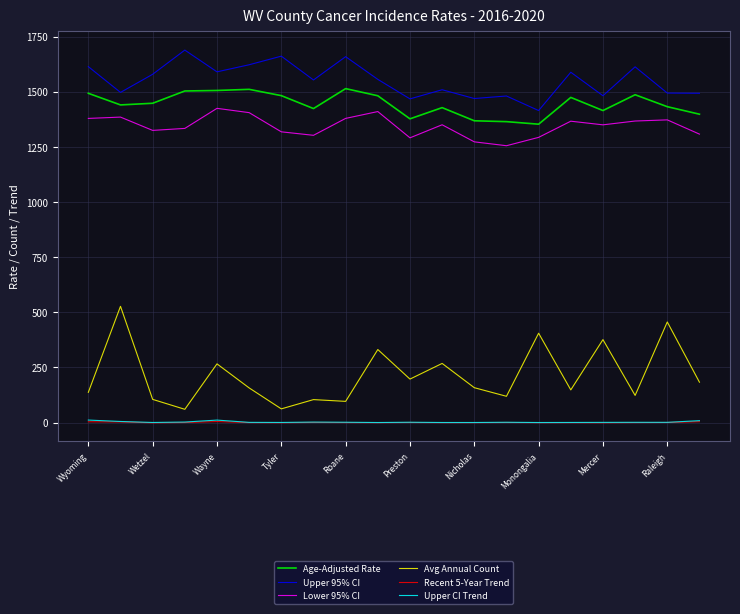

What is the maximum value shown in the chart?

1688.7